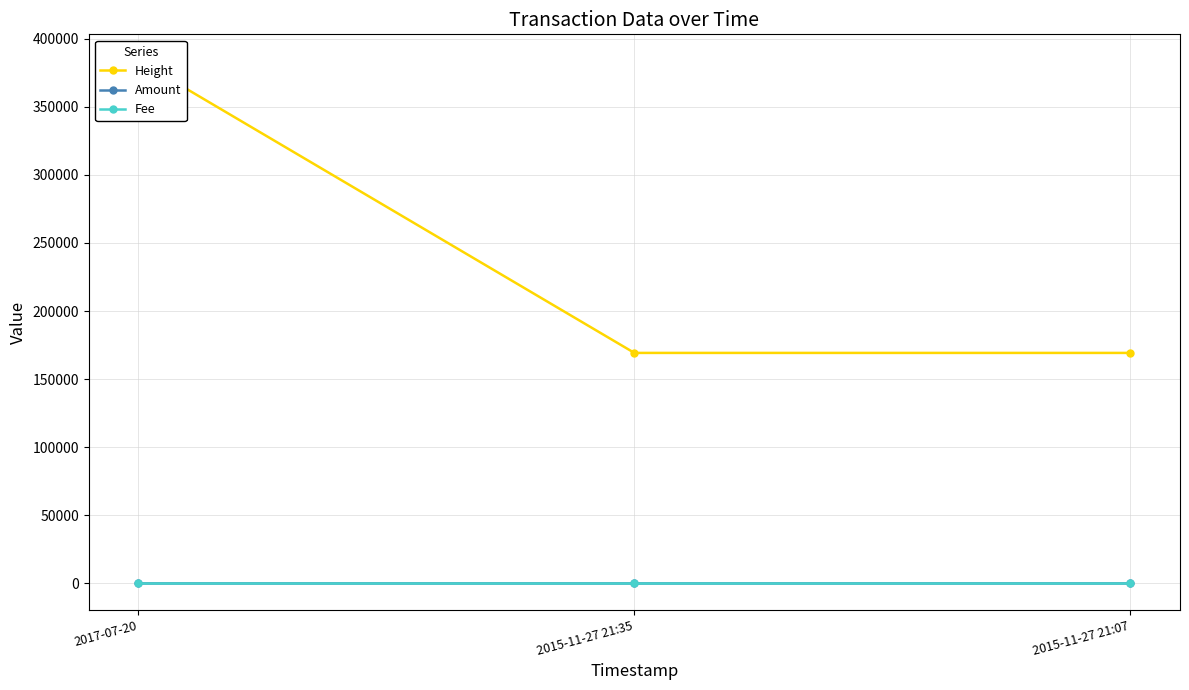

What is the lowest value of the Height series?

169255